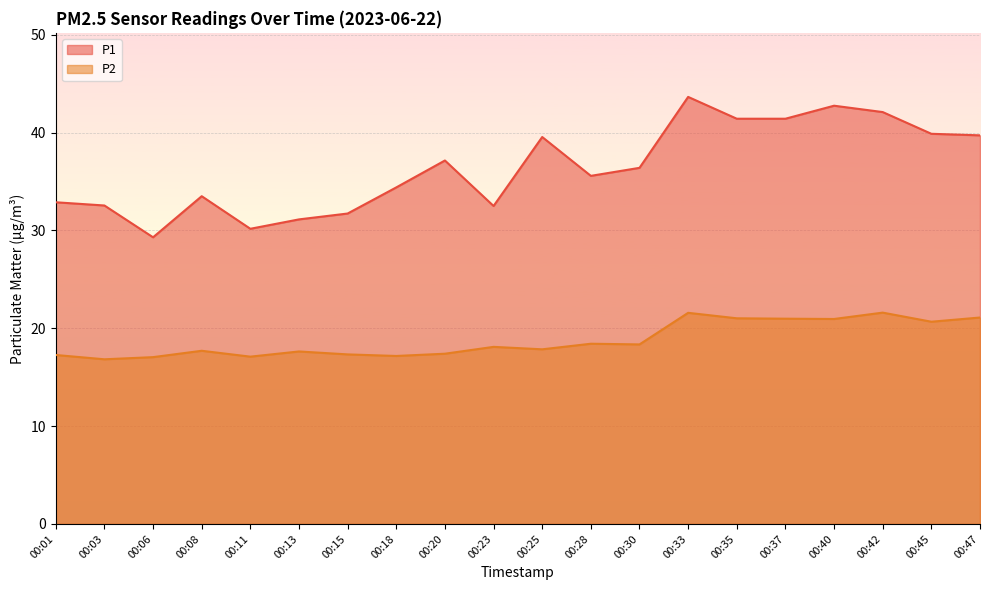

How many interior local valleys does the P2 series have?

7